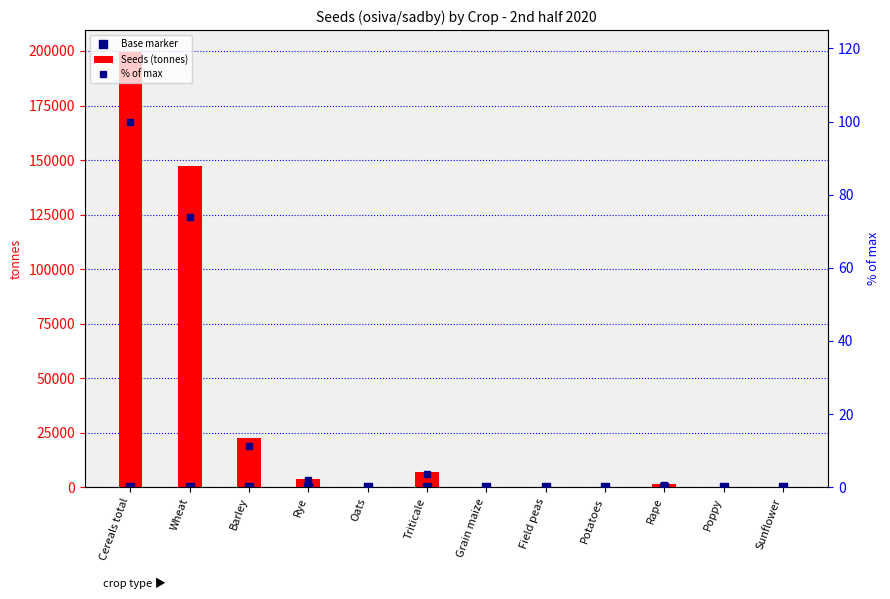

What is the total value across all series at Wheat?

147310.8